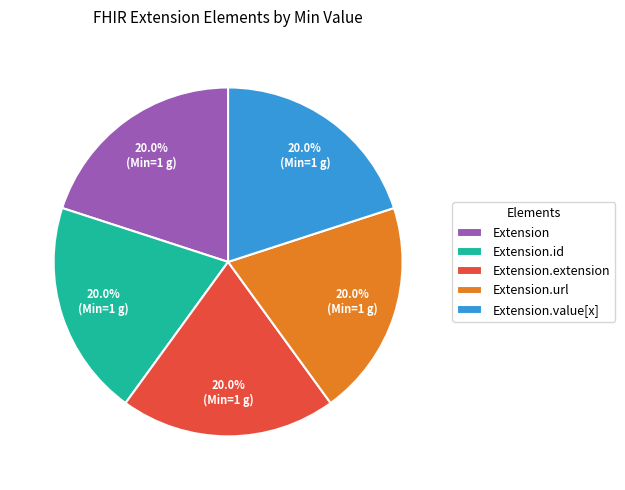

How many segments does this pie chart have?

5